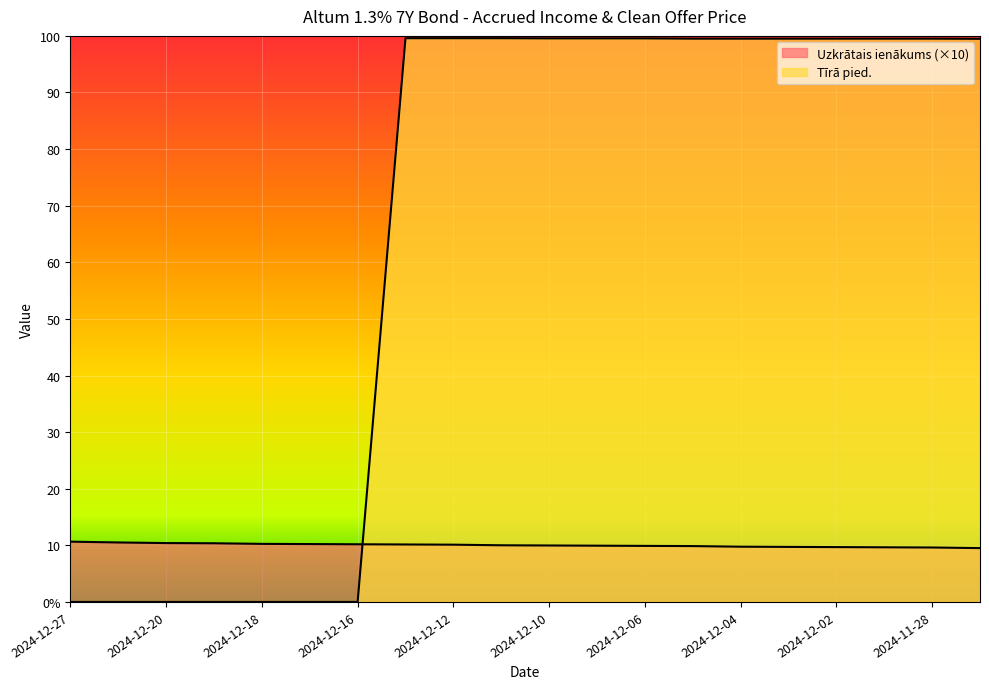

Rank the series by their average value, from highest to lowest.

Tīrā pied., Uzkrātais ienākums